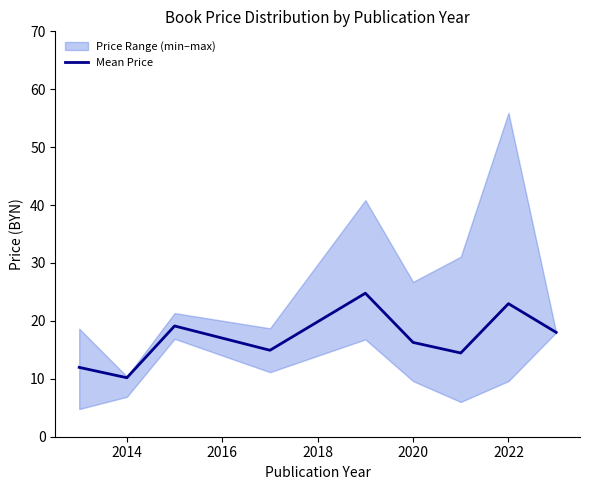

The value of Mean Price at 2014 is 10.2. True or false?

True